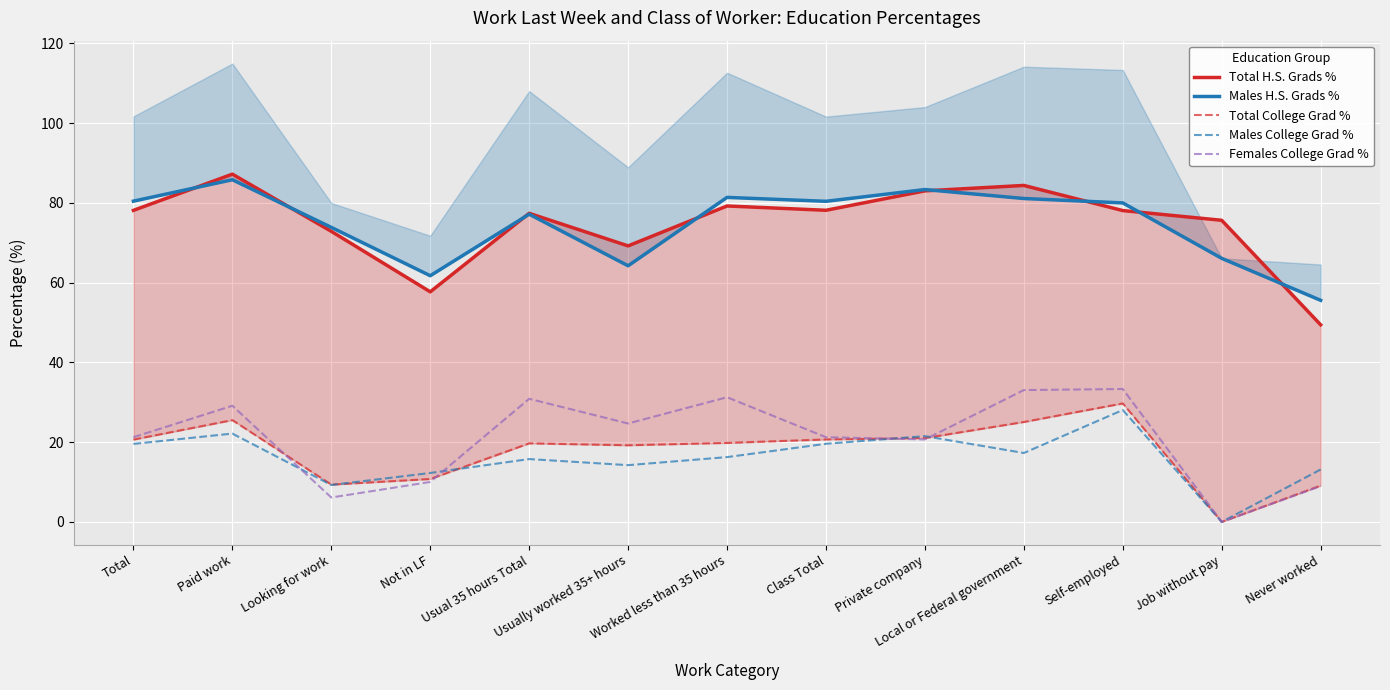

How many interior local valleys does the Total College Grad % series have?

3